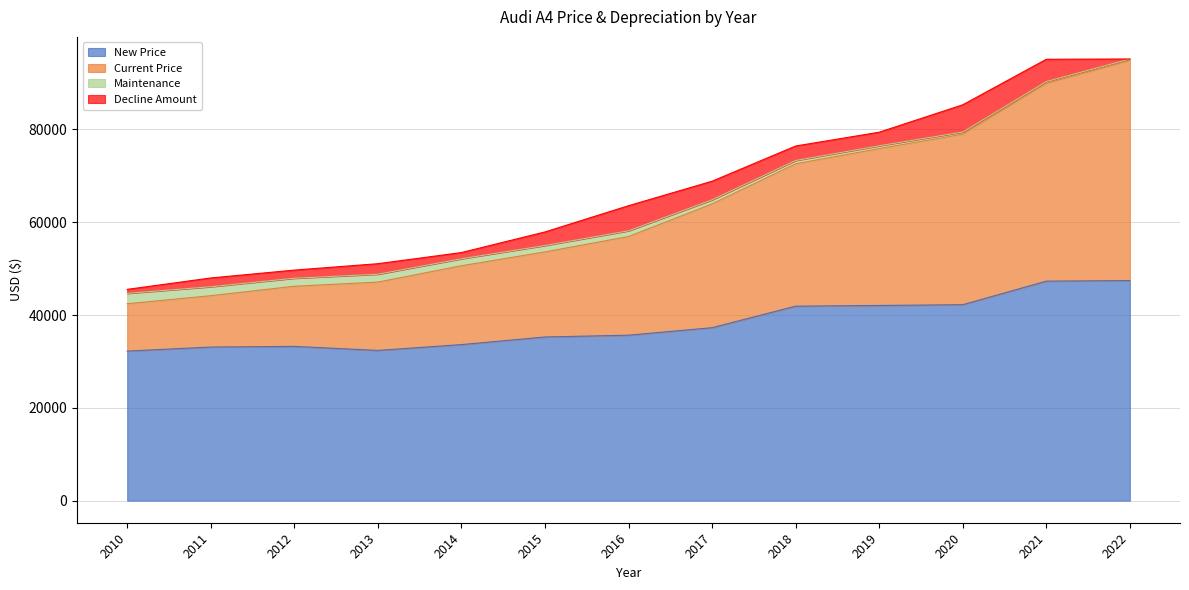

At which label does New Price first exceed 35657?

2017